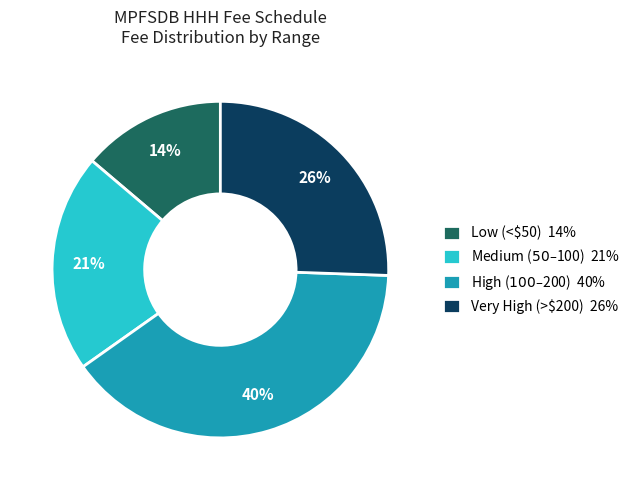

The Very High (>$200) 26% slice represents 26% of the pie. True or false?

True